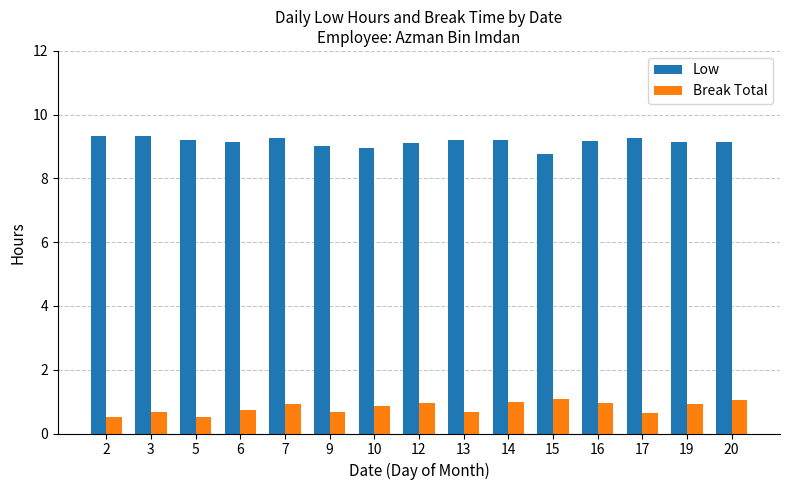

How many series are shown in this chart?

2